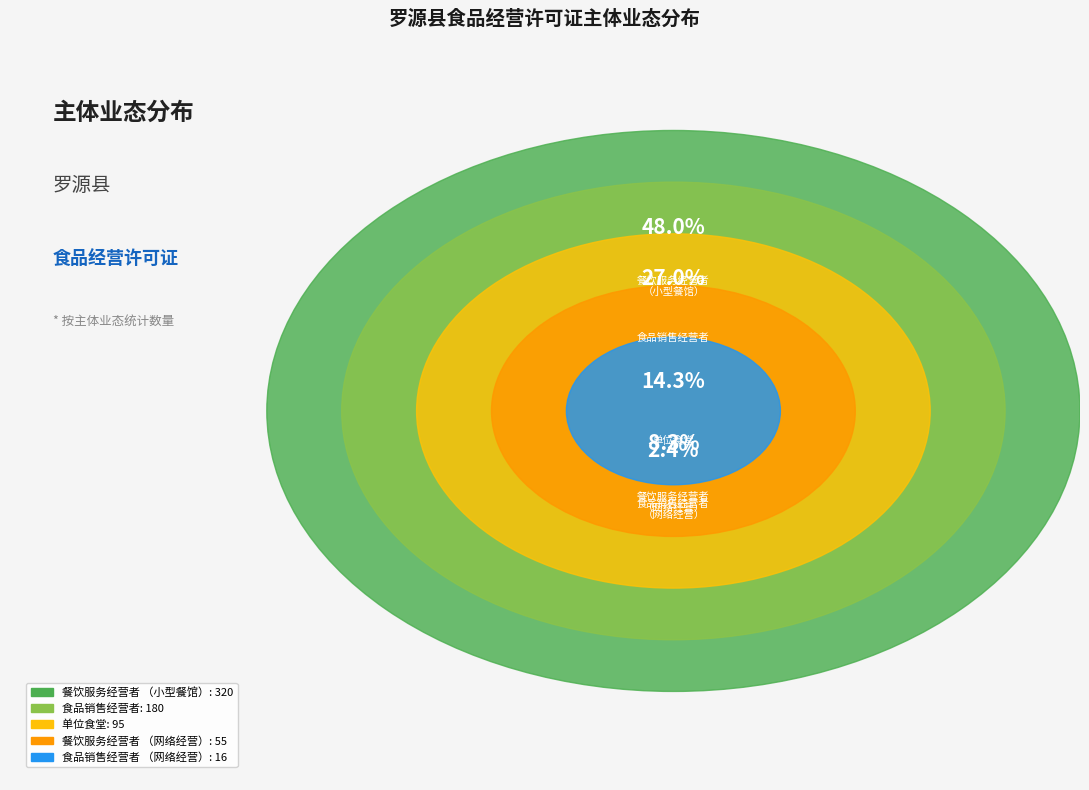

The 食品销售经营者（网络经营） slice represents 2% of the pie. True or false?

True